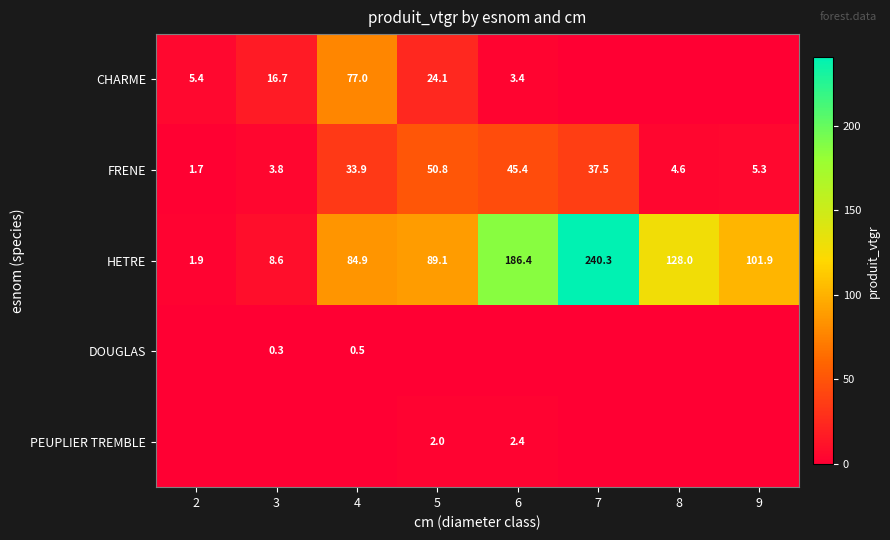

Count the number of data series in this chart.

5